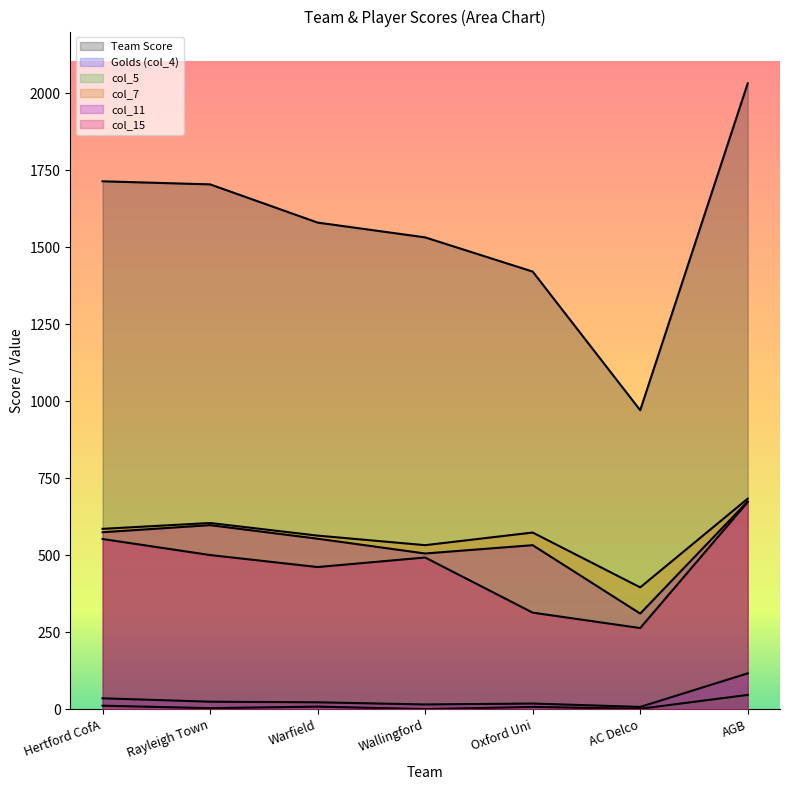

What is the difference between the second highest and minimum values in the Team Score series?

743